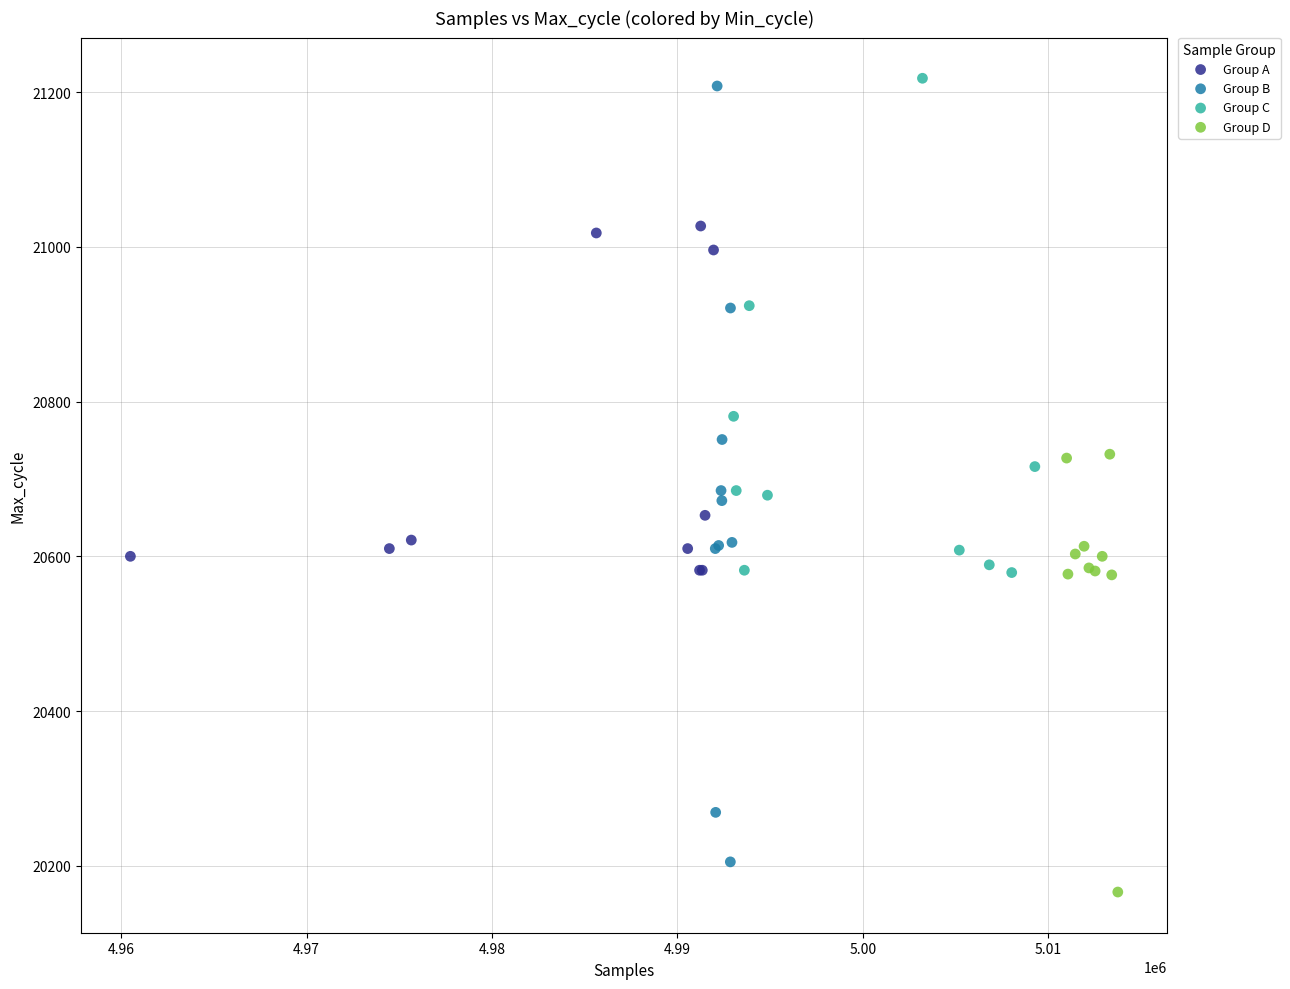

Which series contains the highest Y value?

Group C